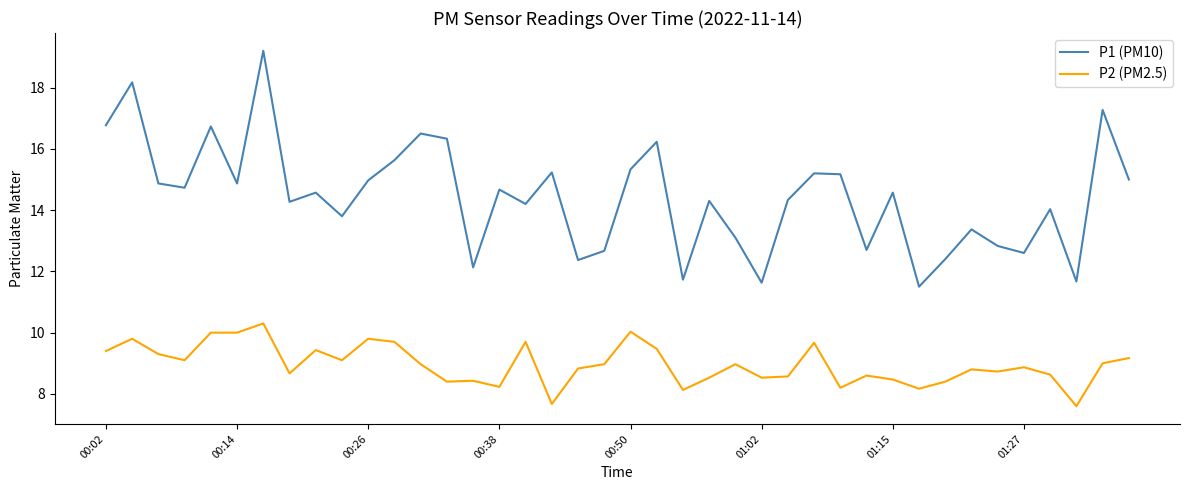

Which series has the largest range (max minus min)?

P1 (PM10)